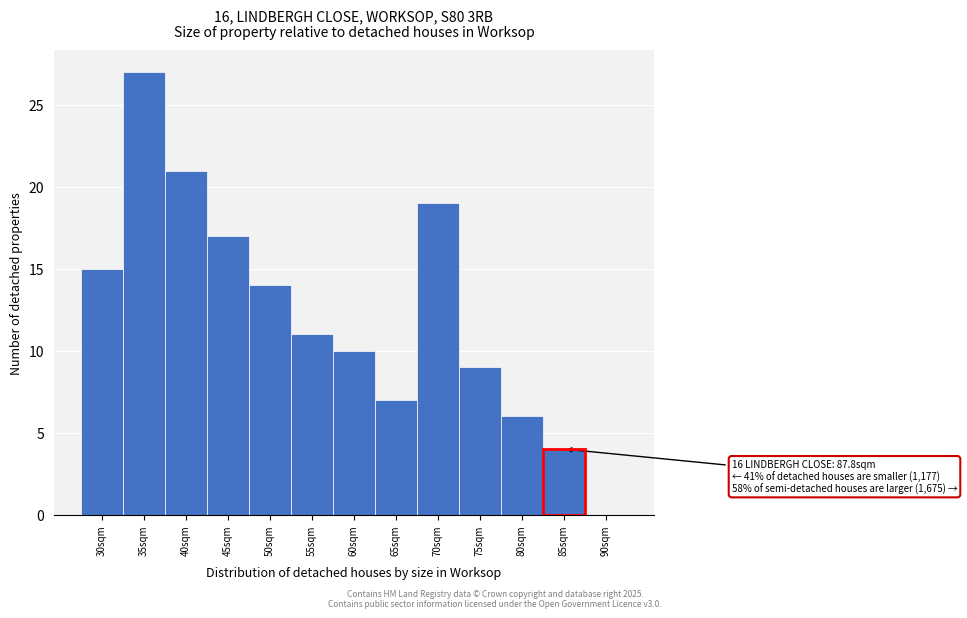

Reading right to left, extract all data points from this chart.

90sqm=0	85sqm=4	80sqm=6	75sqm=9	70sqm=19	65sqm=7	60sqm=10	55sqm=11	50sqm=14	45sqm=17	40sqm=21	35sqm=27	30sqm=15